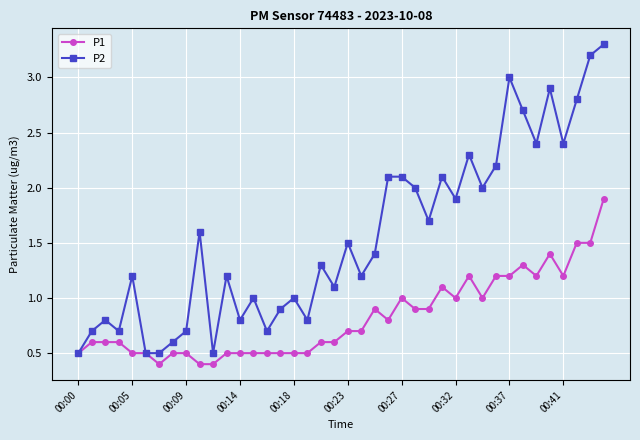

Which series has the largest total across all categories?

P2